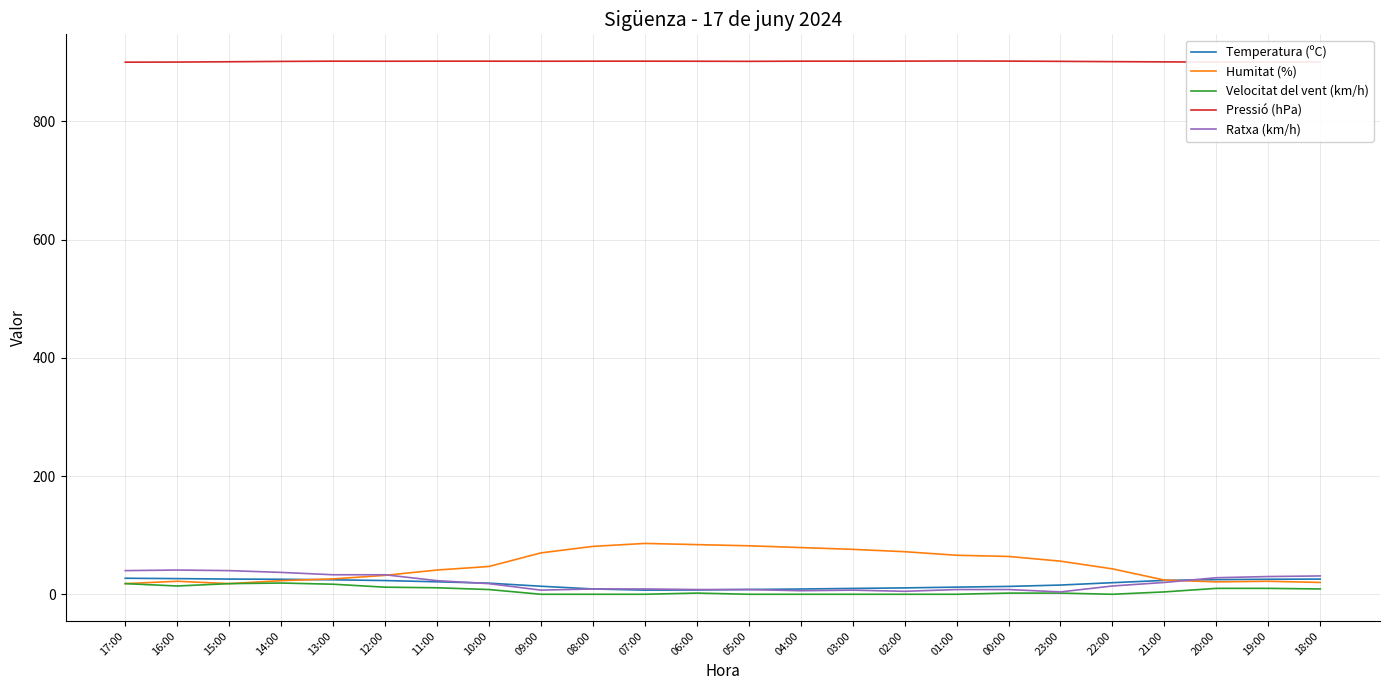

What are all the series names shown in the legend?

Temperatura (ºC), Humitat (%), Velocitat del vent (km/h), Pressió (hPa), Ratxa (km/h)